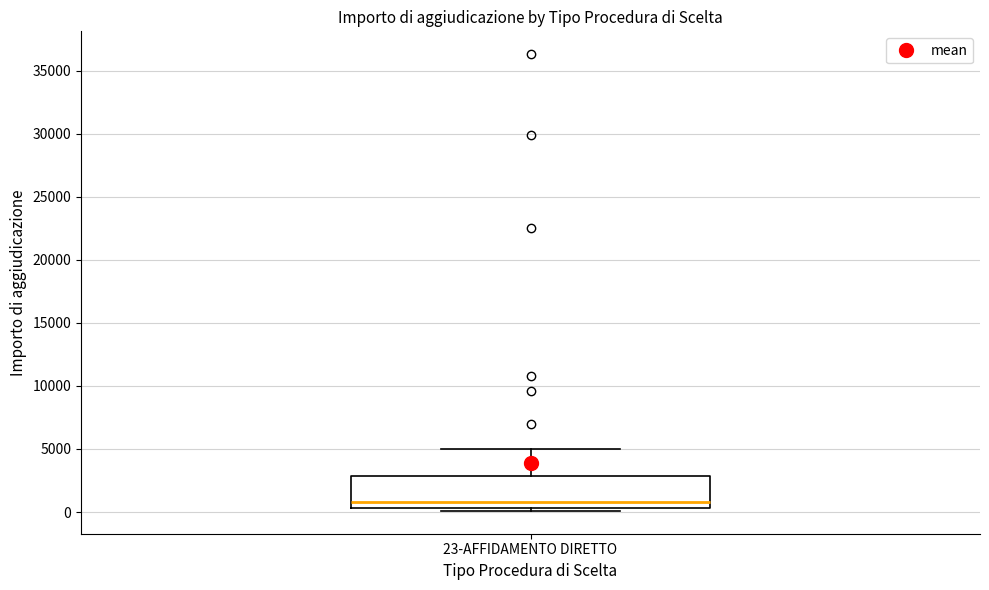

Transcribe this box plot: give where the median line is, the range the box spans, and where the two whiskers end, as read against the y-axis. The values are not printed on the chart, so give them approximately, as read against the axis.

median 1000, box 500 to 3000, whiskers 0 to 5000